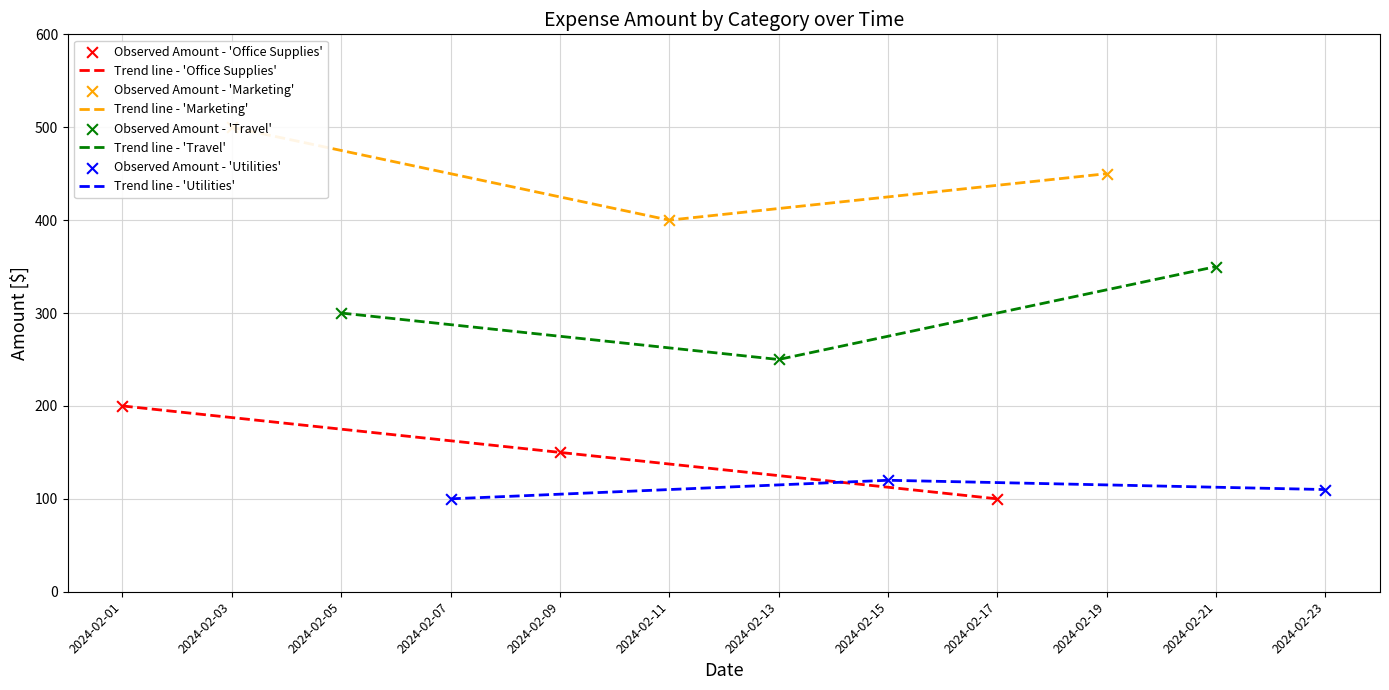

What are all the series names shown in the legend?

Office Supplies, Marketing, Travel, Utilities